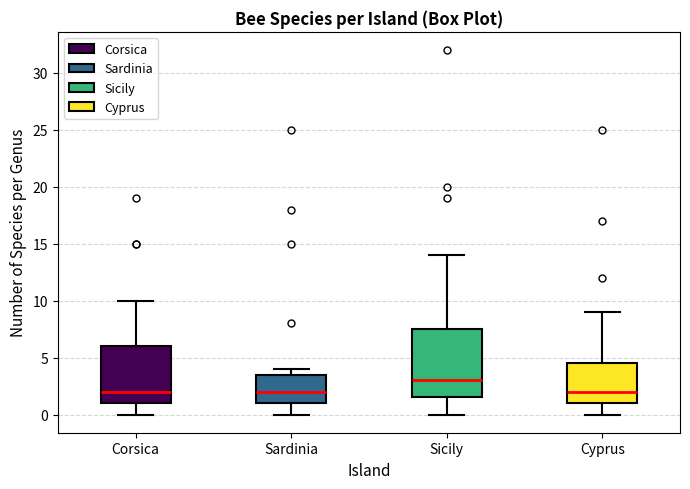

Reading left to right, read every box against the y-axis: the position of its median line, the range the box covers, and the ends of its whiskers. The values are not printed on the chart, so give them approximately, as read against the axis.

Corsica: median 2.0, box 1.0 to 6.0, whiskers 0.0 to 10.0
Sardinia: median 2.0, box 1.0 to 3.5, whiskers 0.0 to 4.0
Sicily: median 3.0, box 1.5 to 7.5, whiskers 0.0 to 14.0
Cyprus: median 2.0, box 1.0 to 4.5, whiskers 0.0 to 9.0